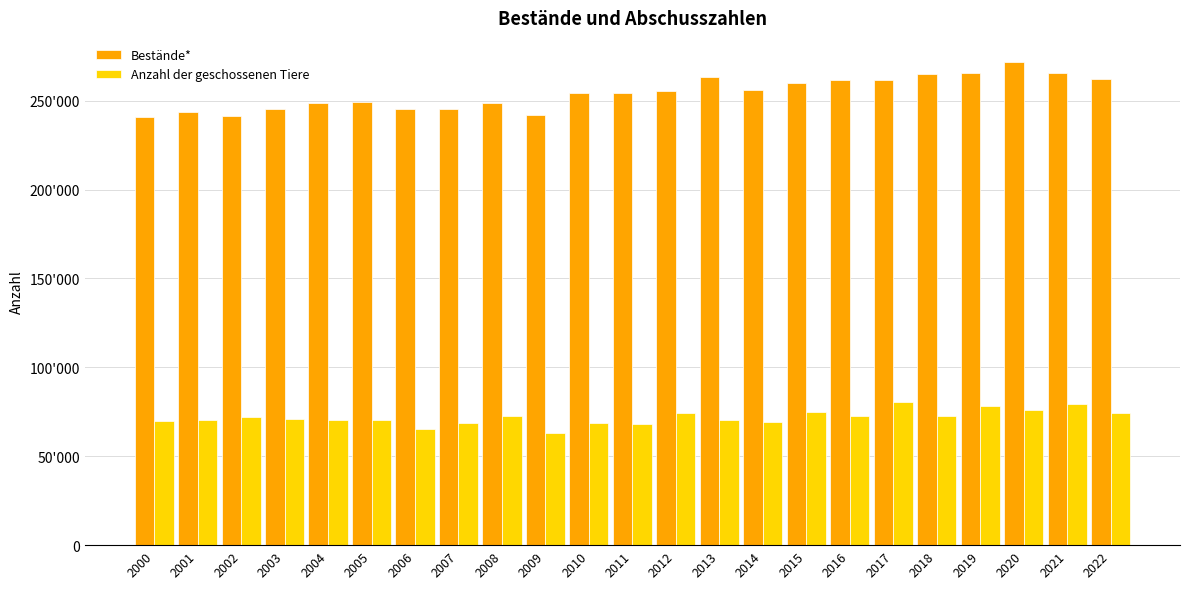

Does the chart contain any negative values?

No